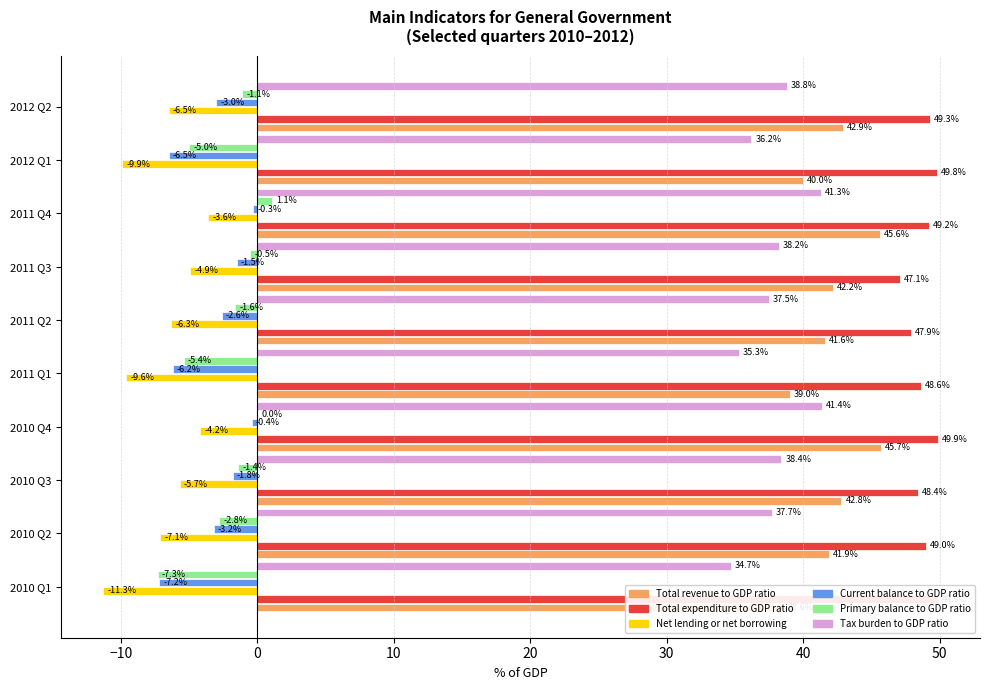

What position from the left is 2012 Q2?

10